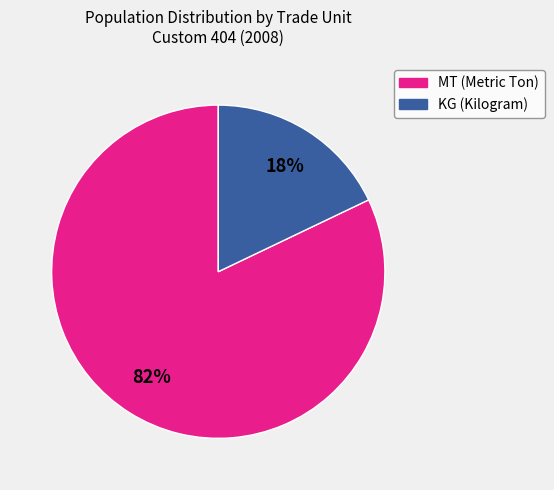

Does any single category account for the majority?

Yes